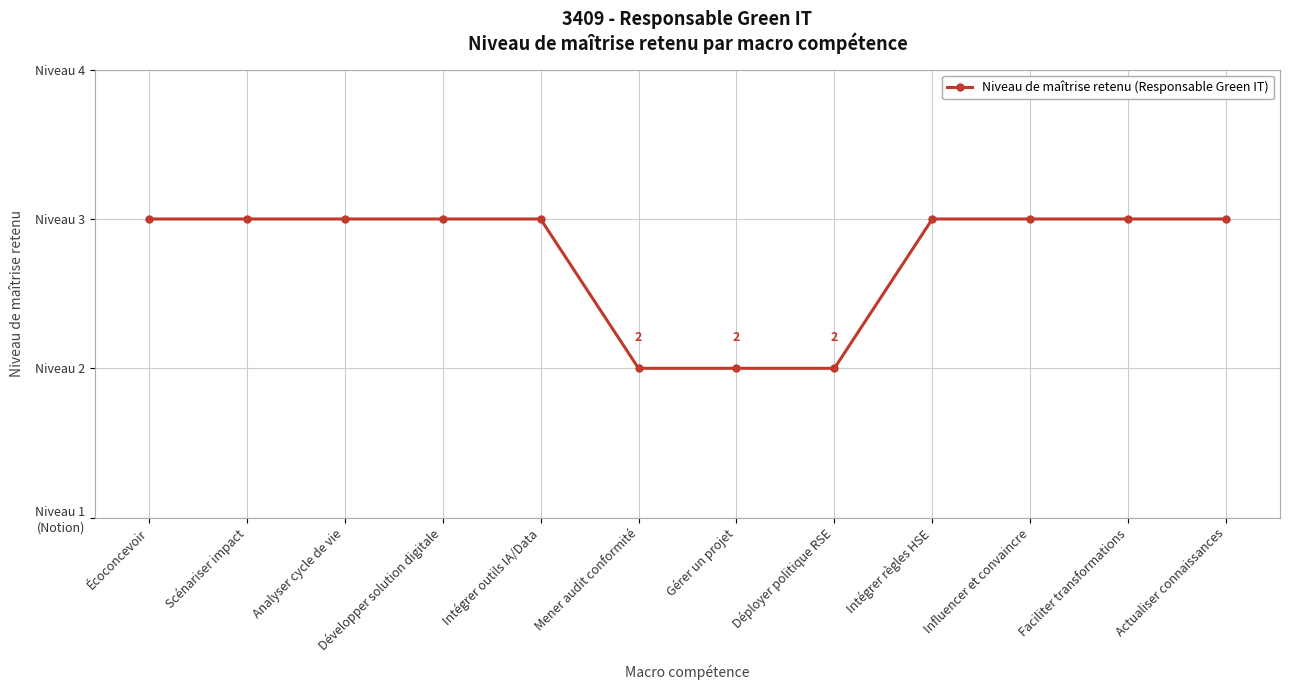

What is the value of the 5th point from the left?

3